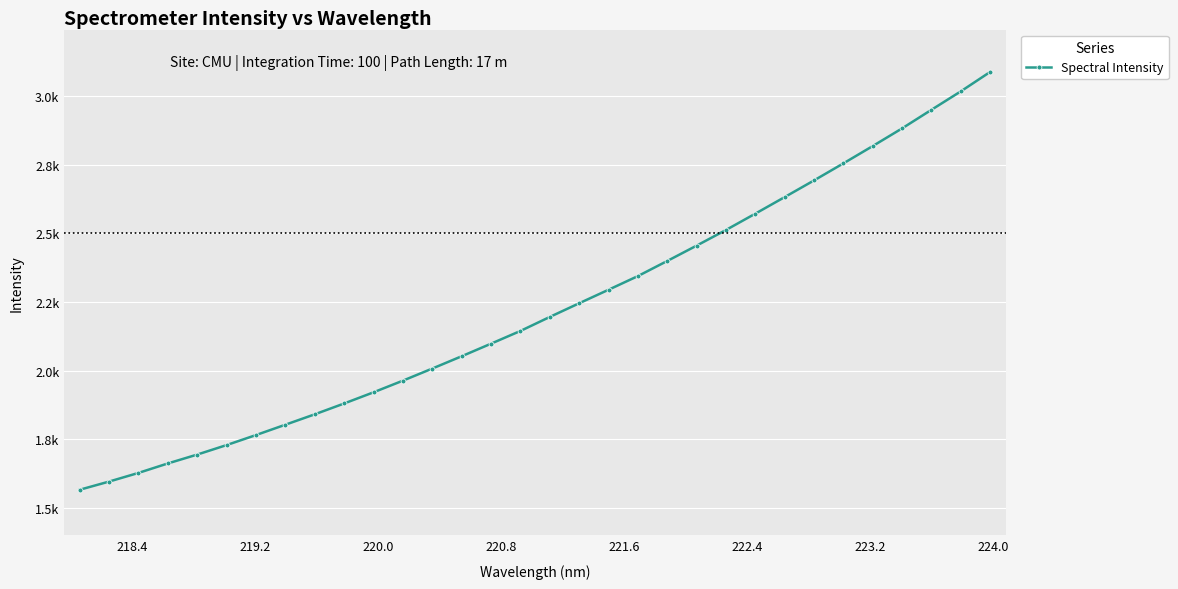

What is the smallest value displayed?

1565.8